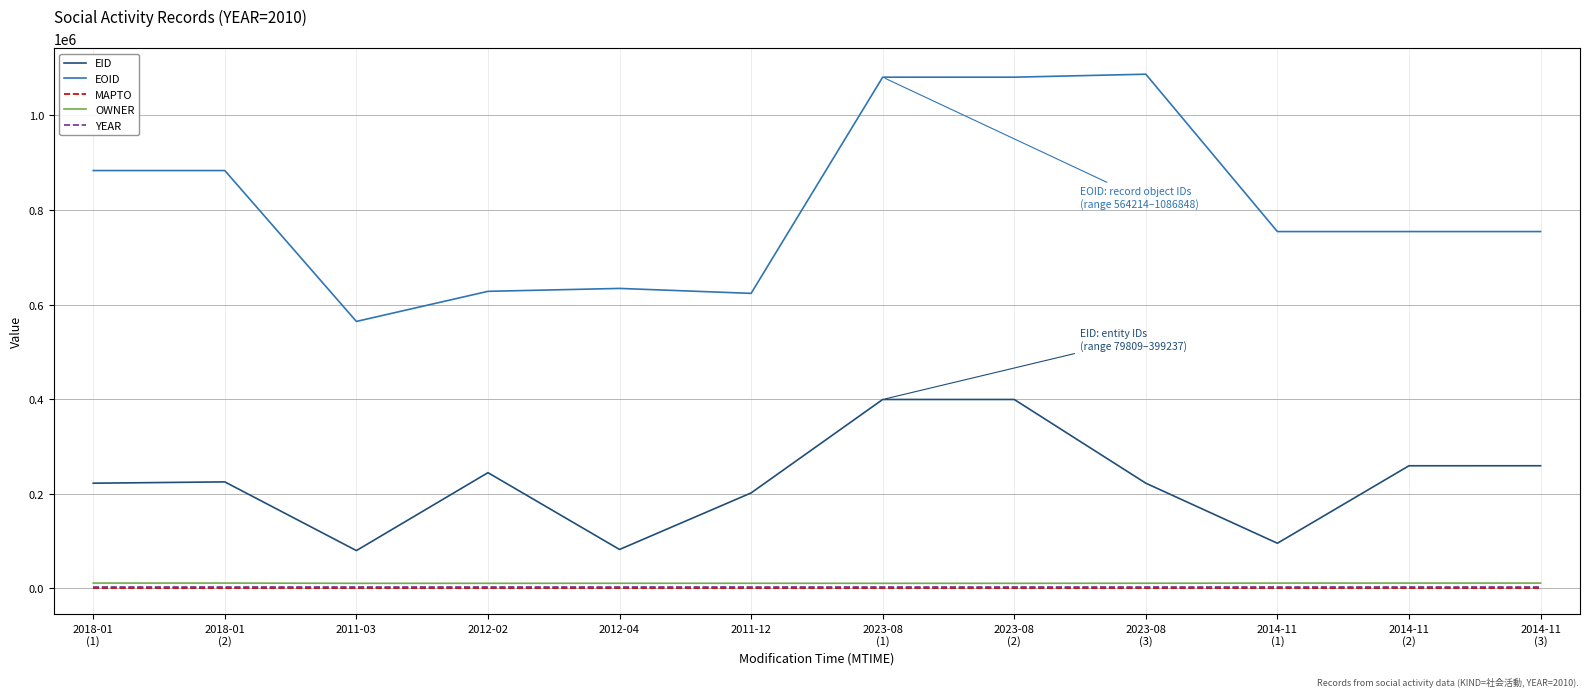

Which series has the largest total across all categories?

EOID